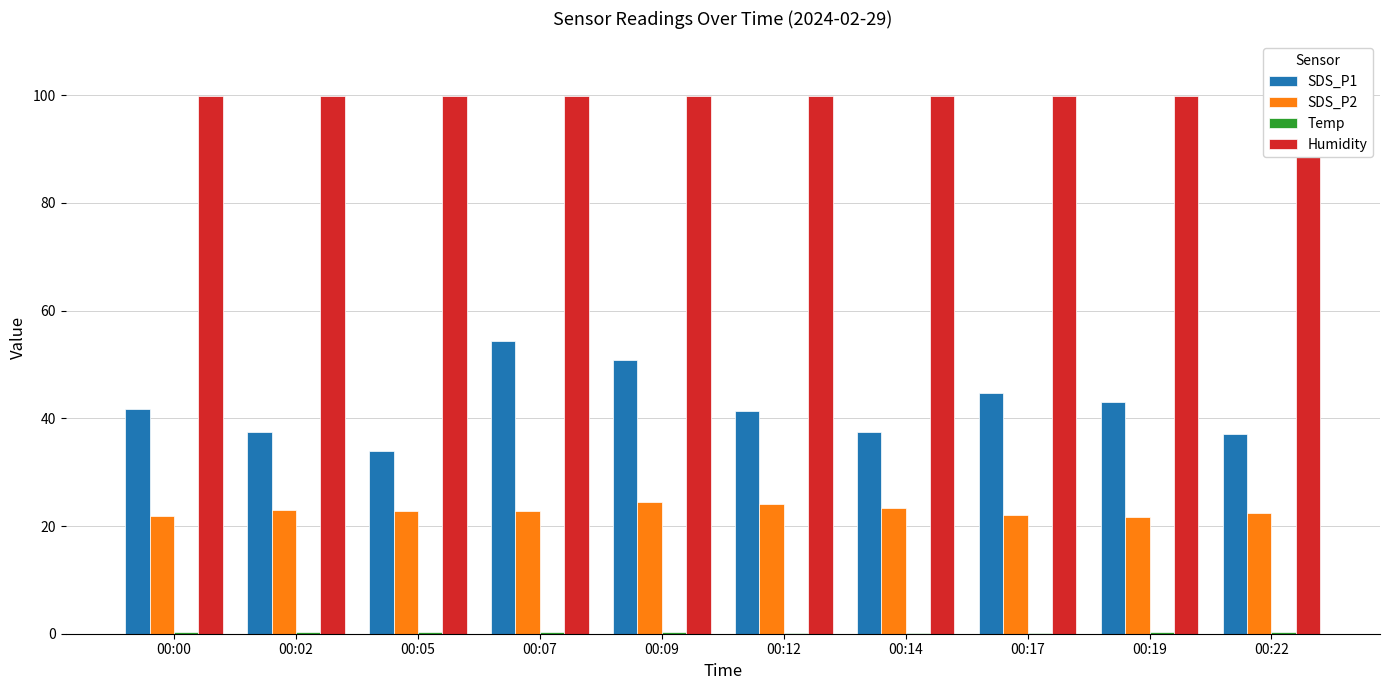

What is the spread (max minus min) of values at 00:22?

99.6